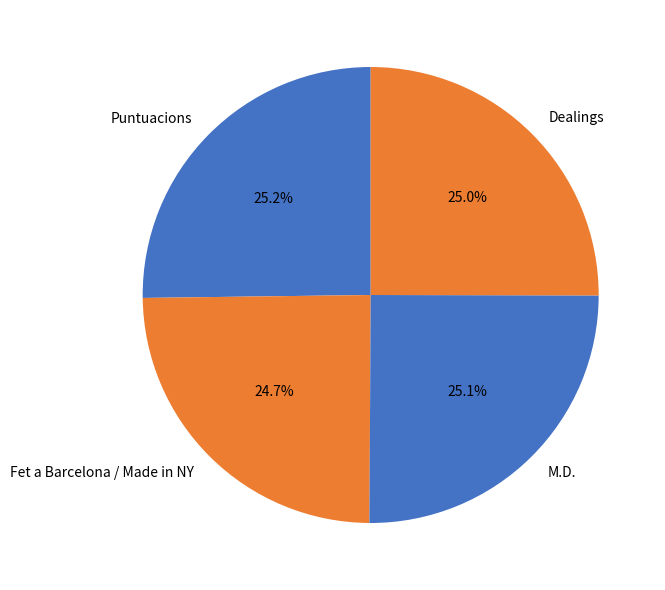

How many slices are in this pie chart?

4